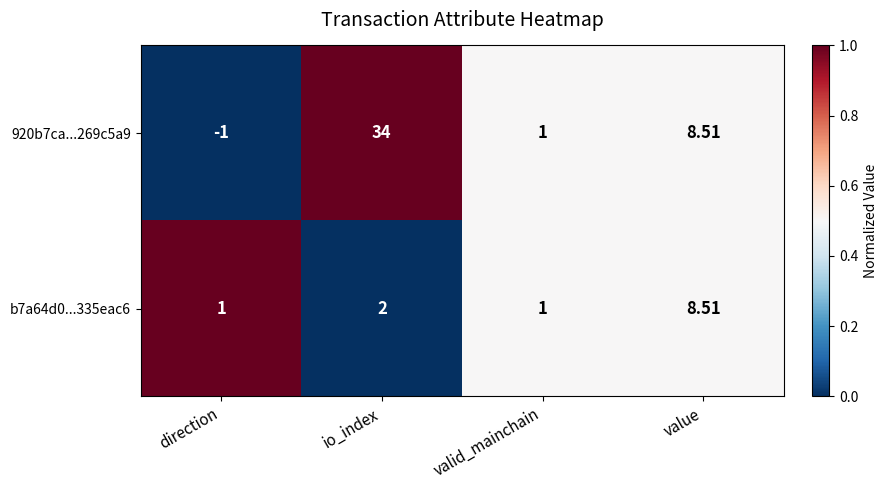

Which category has the highest value across all series?

io_index